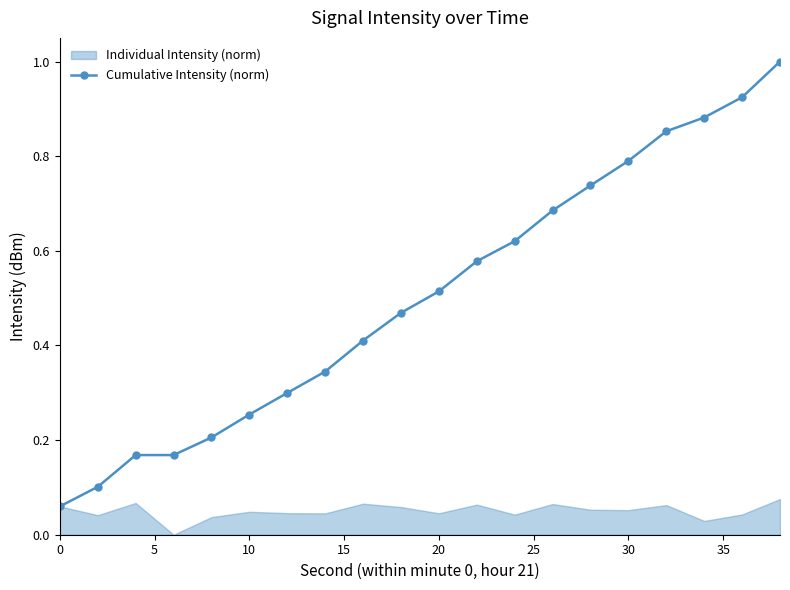

True or false: there are more than 0 points higher than both neighbors.

False